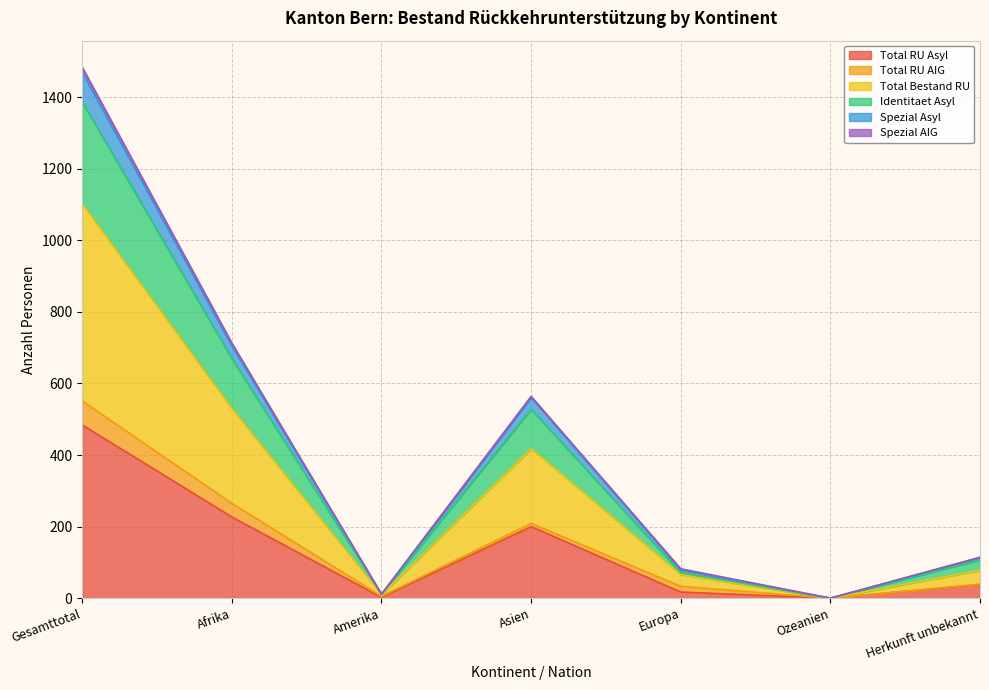

Rank the categories by Total Bestand RU value from highest to lowest.

Gesamttotal, Afrika, Asien, Herkunft unbekannt, Europa, Amerika, Ozeanien